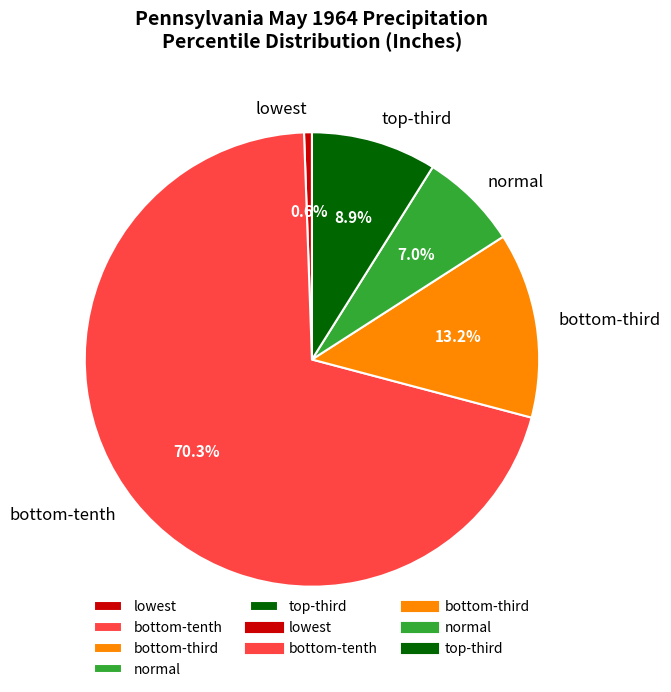

To the nearest percent, what percentage of the pie is normal?

7%